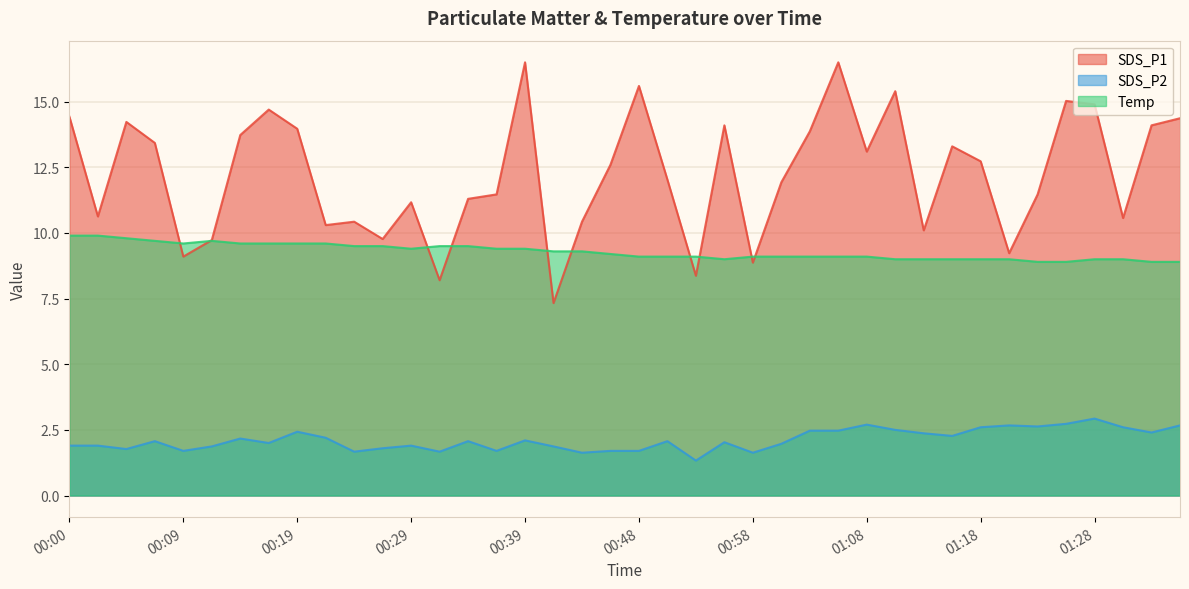

What is the sum of all SDS_P1 values?

489.0